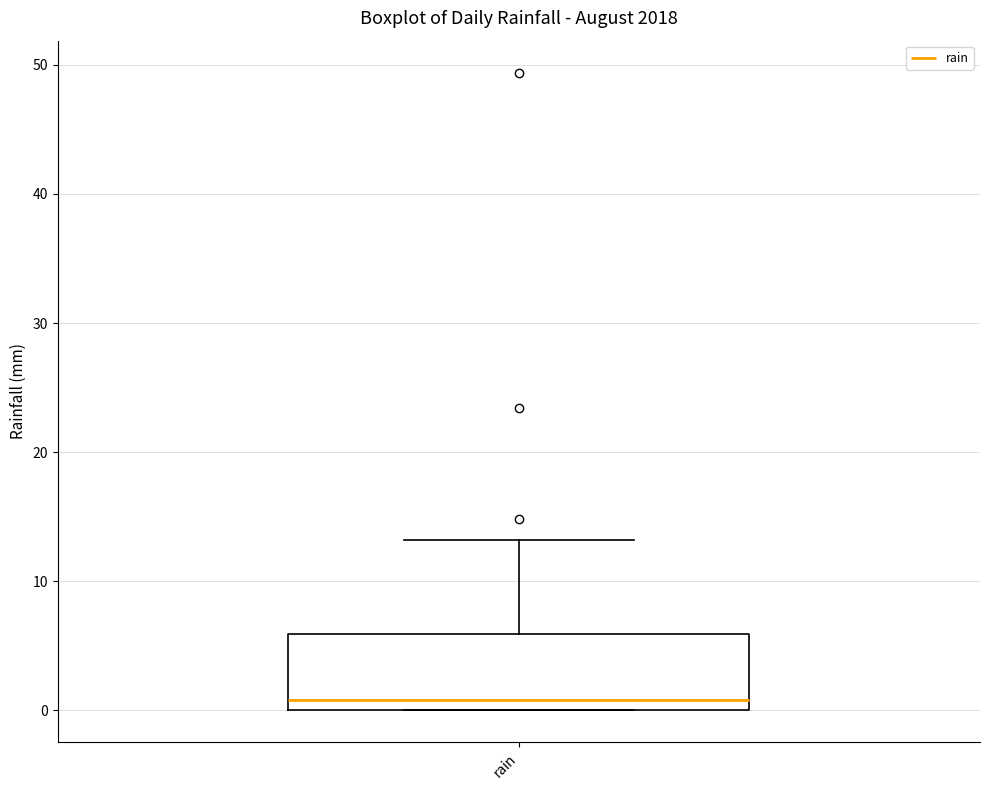

Transcribe this box plot: give where the median line is, the range the box spans, and where the two whiskers end, as read against the y-axis. The values are not printed on the chart, so give them approximately, as read against the axis.

median 1, box 0 to 6, whiskers 0 to 13